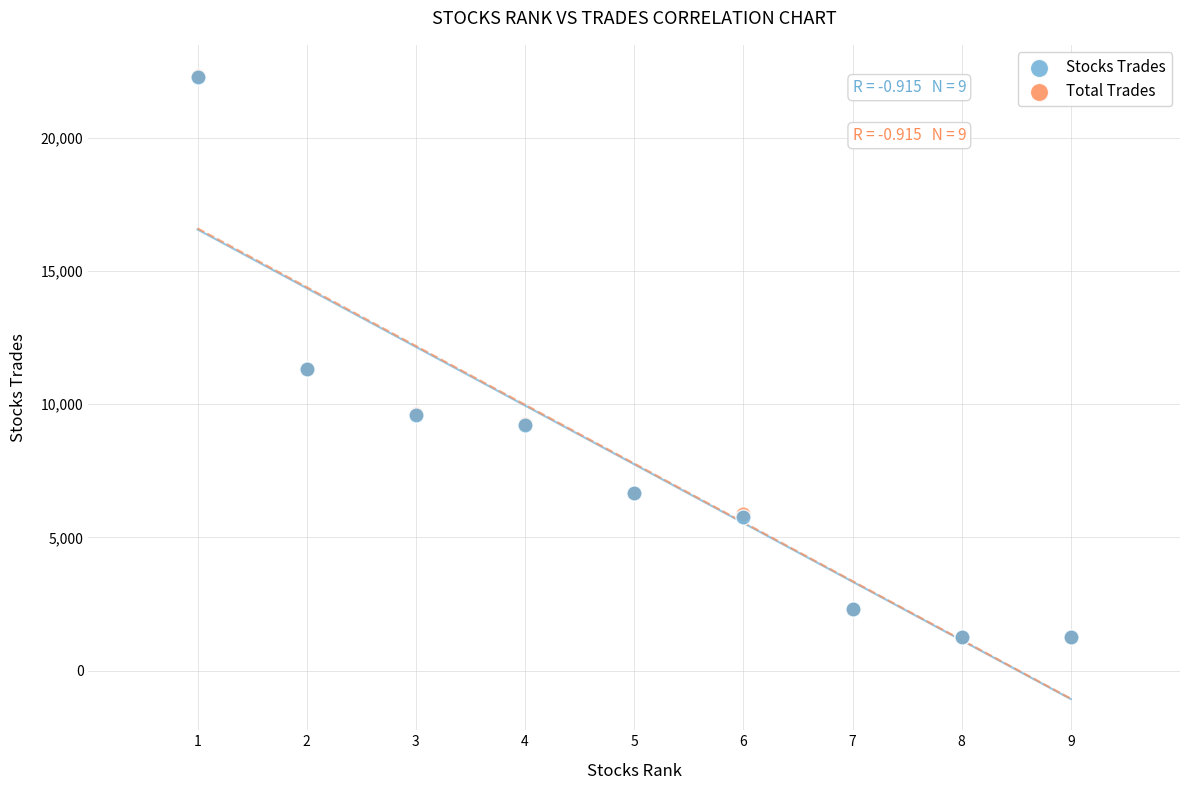

What are all the series names shown in the legend?

Stocks Trades, Total Trades